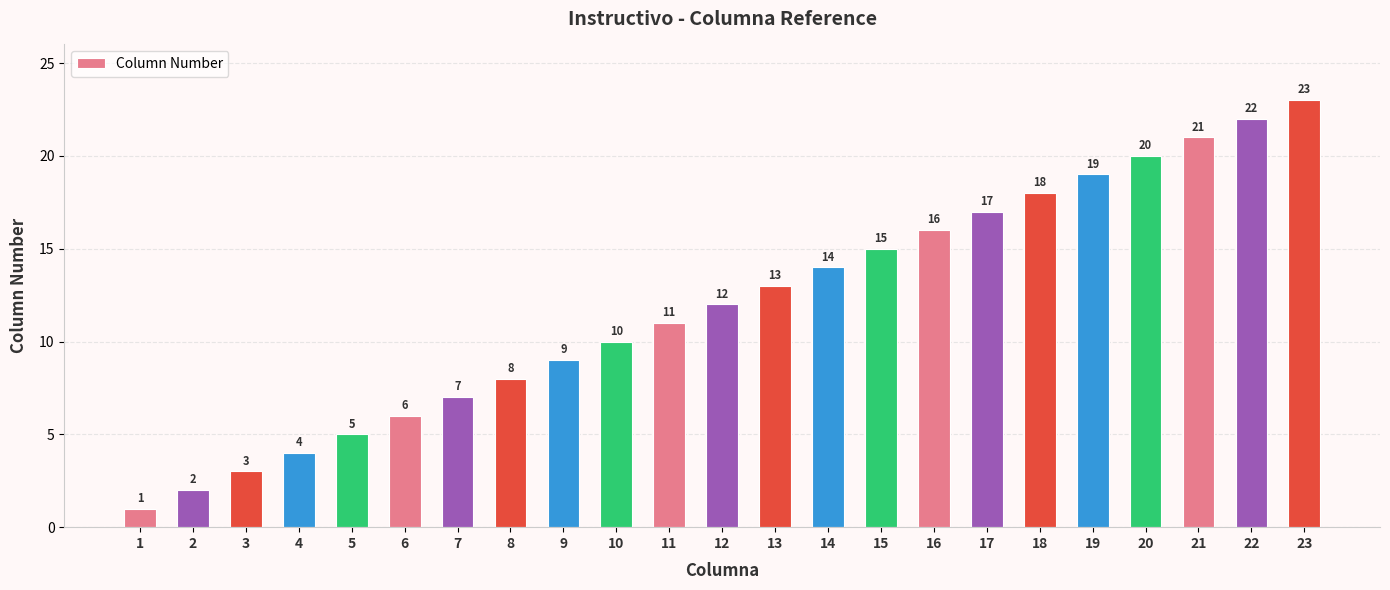

What is the smallest value displayed?

1